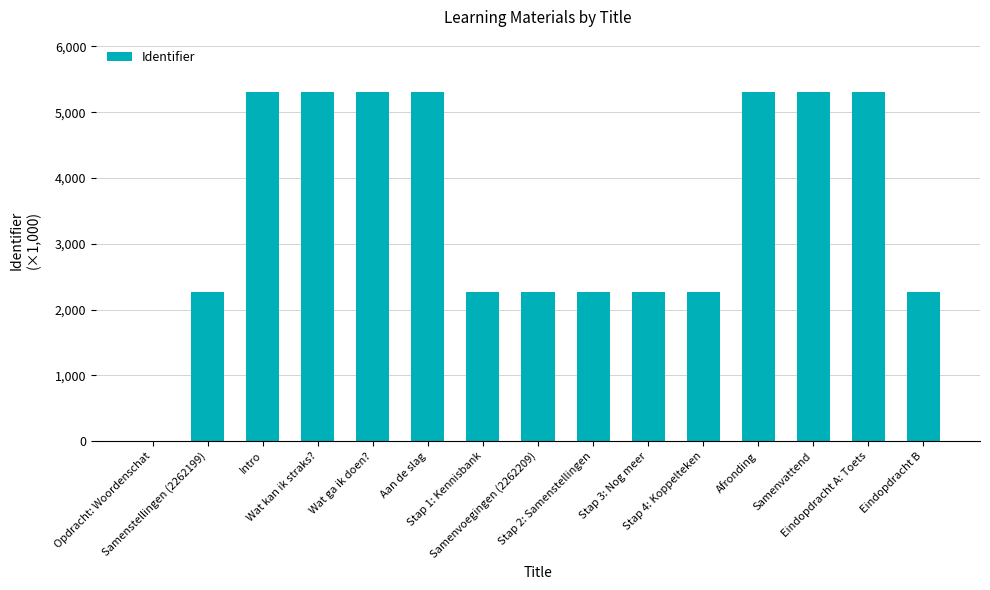

What is the sum of all values?

52988.2